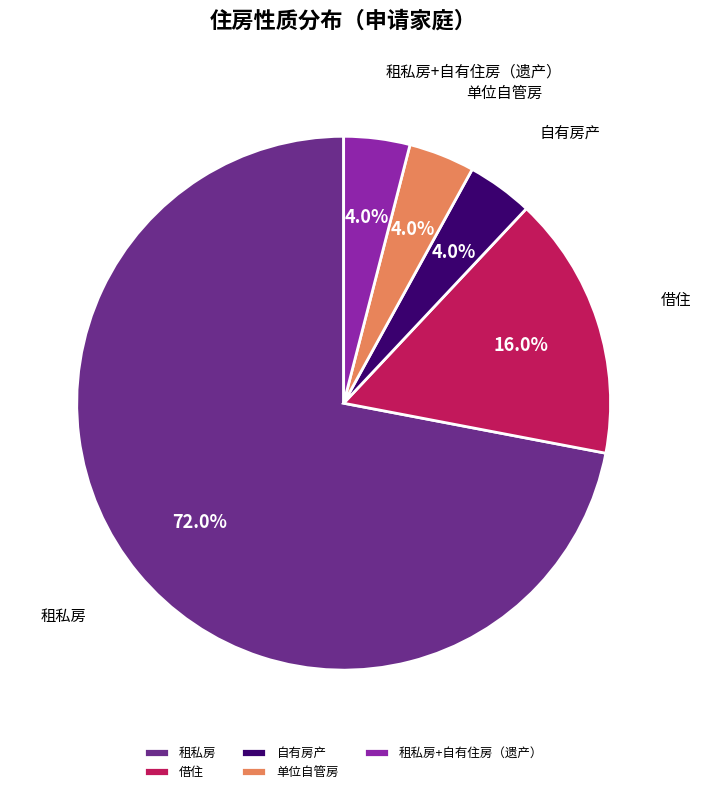

What percentage is the 自有房产 slice, to the nearest percent?

4%